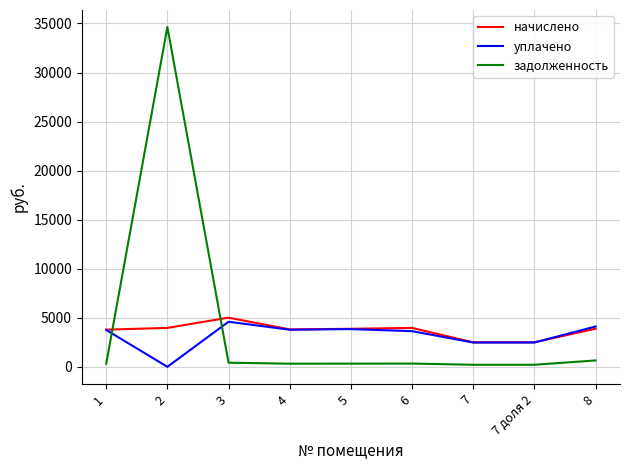

At which category does задолженность reach its first local peak?

2